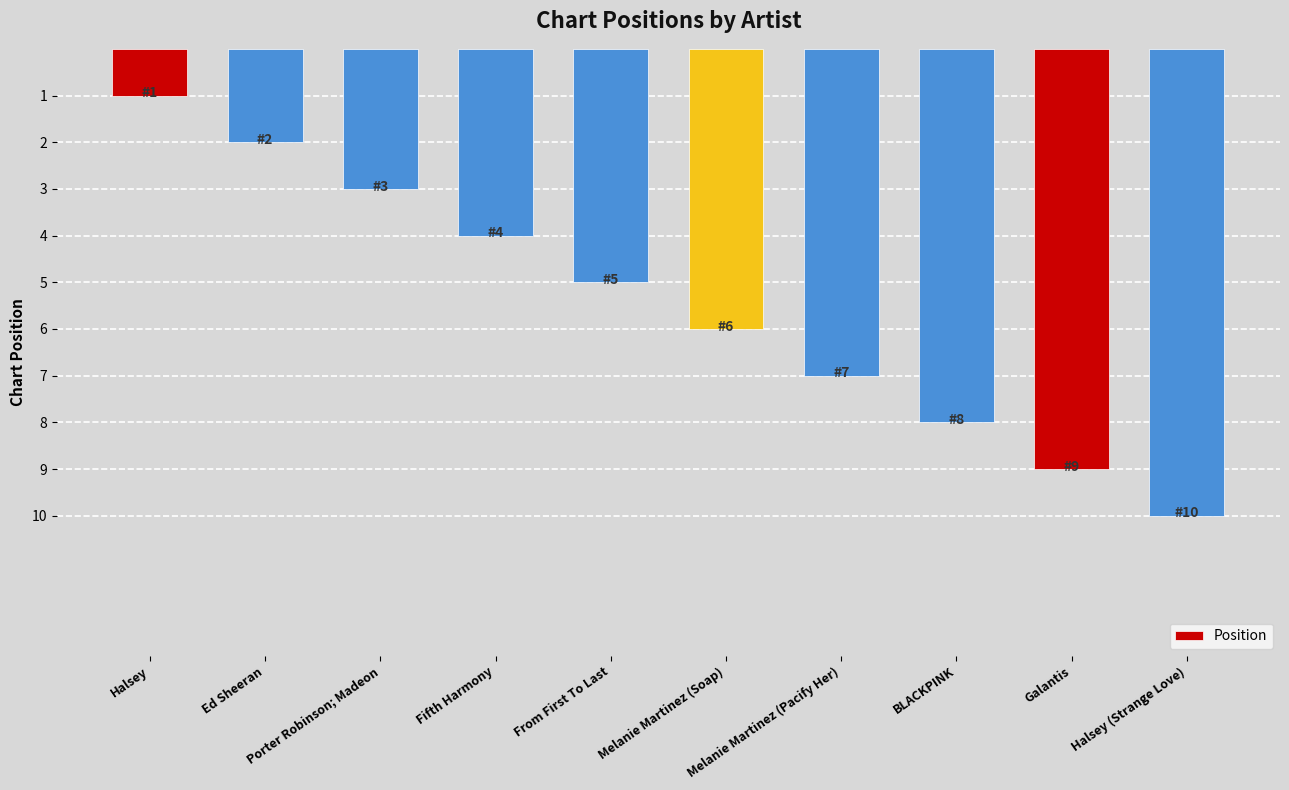

Is it true that the value at Porter Robinson; Madeon is 3?

True